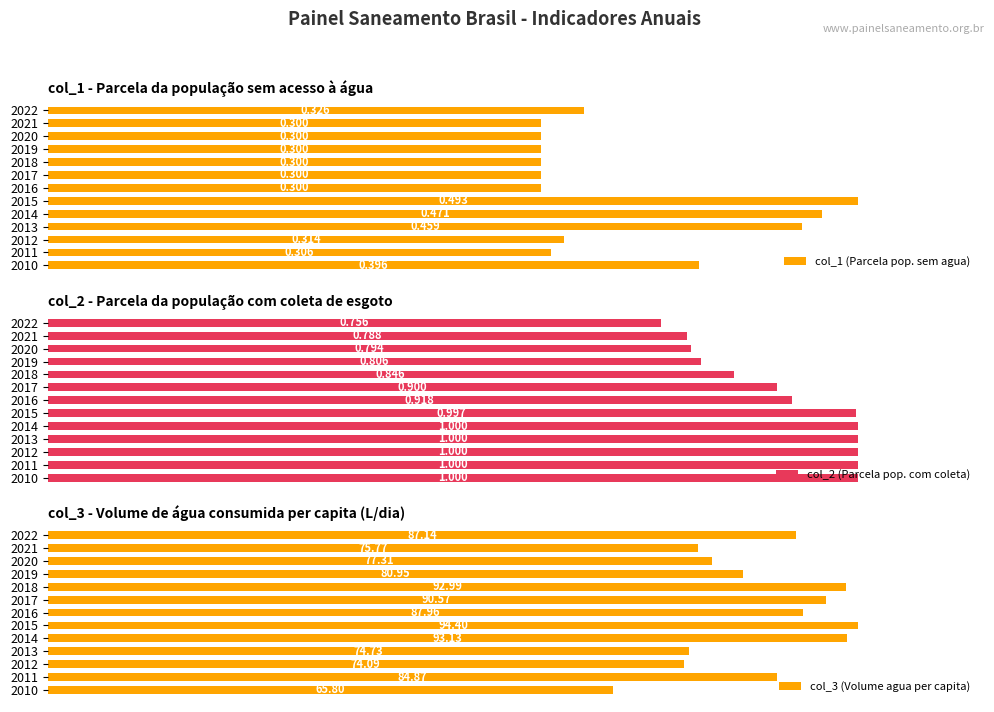

How many bars are there in each group?

3